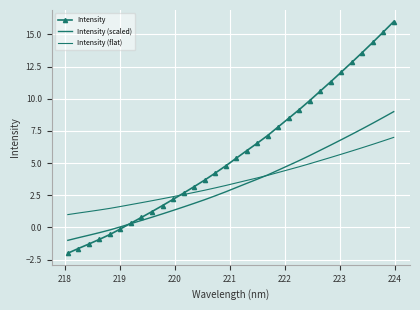

How many negative values does the Intensity (scaled) series have?

5